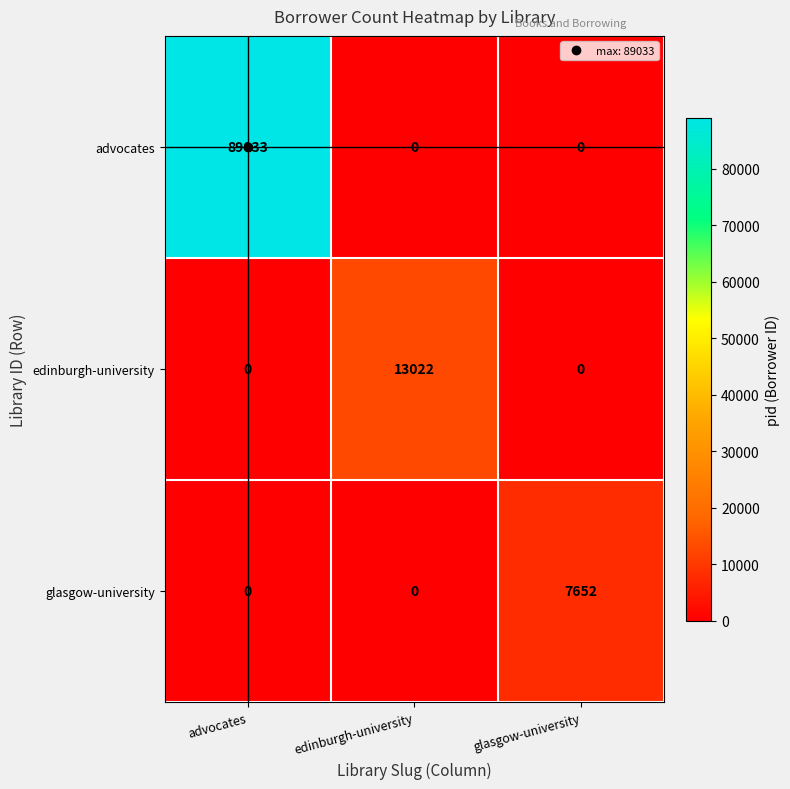

What is the average value of the edinburgh-university series?

4341